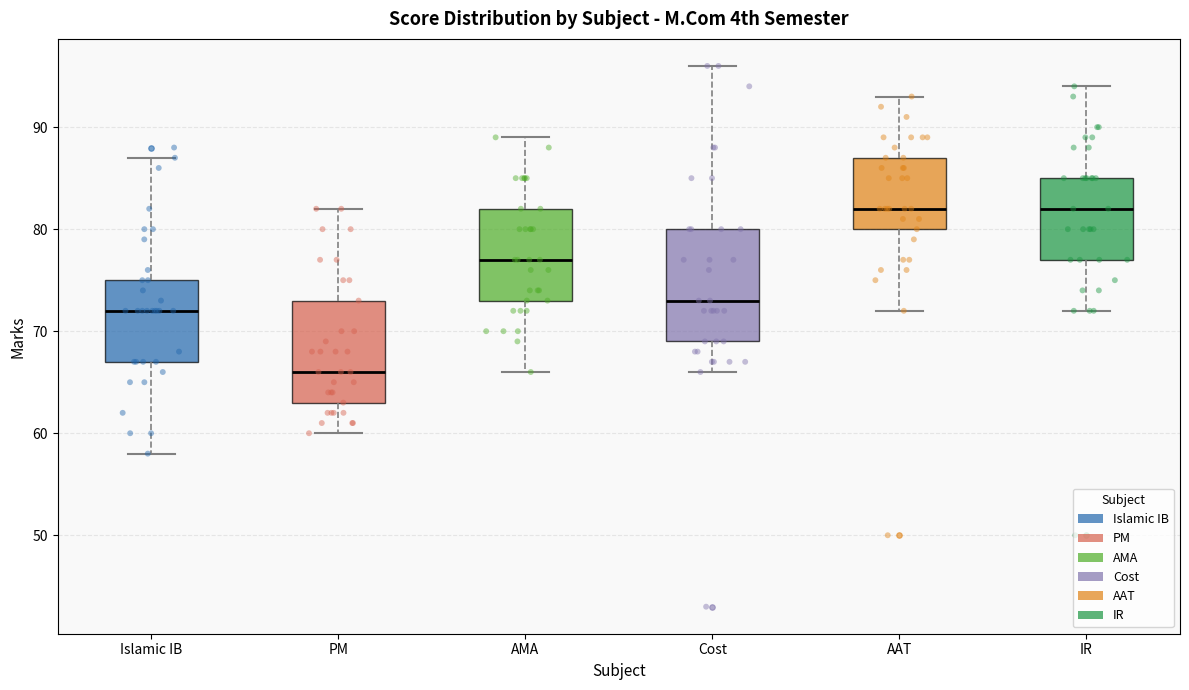

Comparing the boxes themselves (not the whiskers), which one is the tallest?

Cost